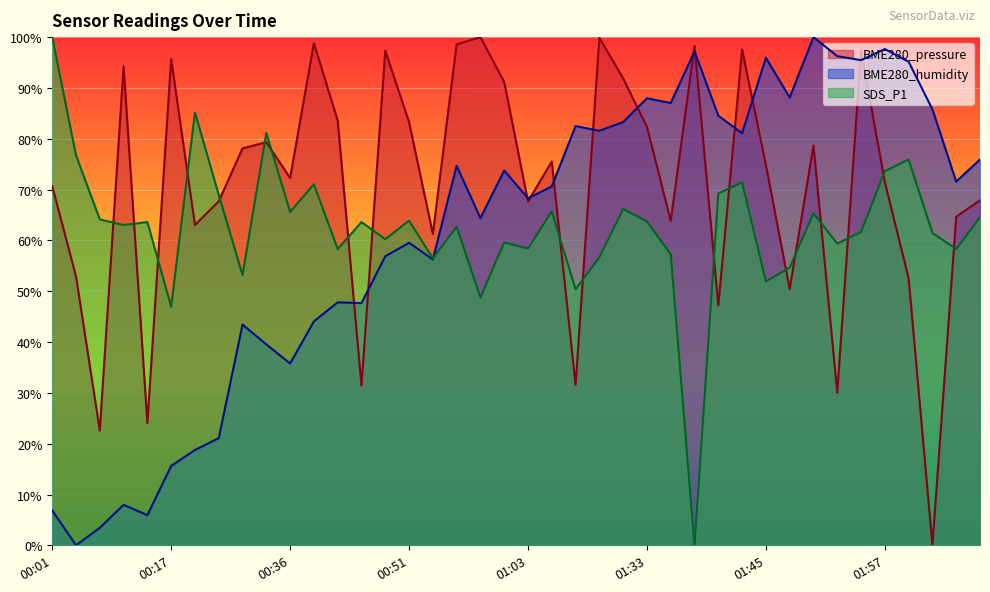

What is the value of the SDS_P1 point at the 4th from the left?

63.0